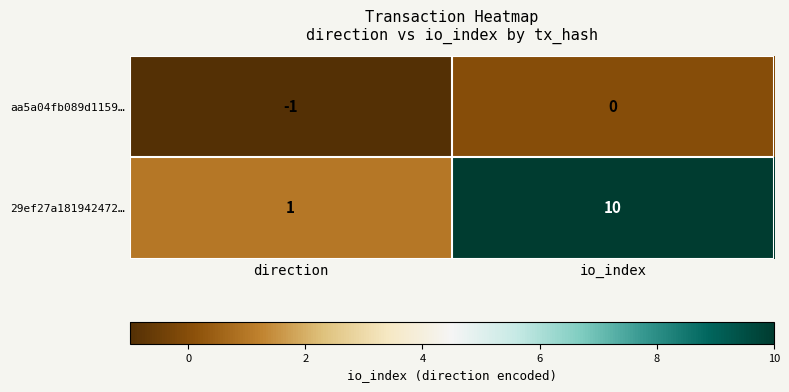

The 29ef27a181942472… series shows 1 at direction. True or false?

True